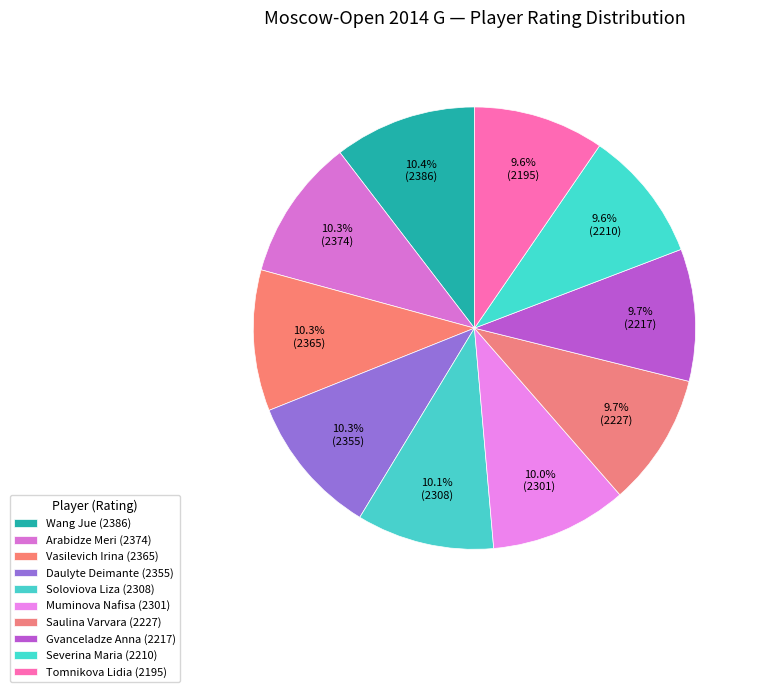

What is the smallest slice in the pie chart?

Tomnikova Lidia